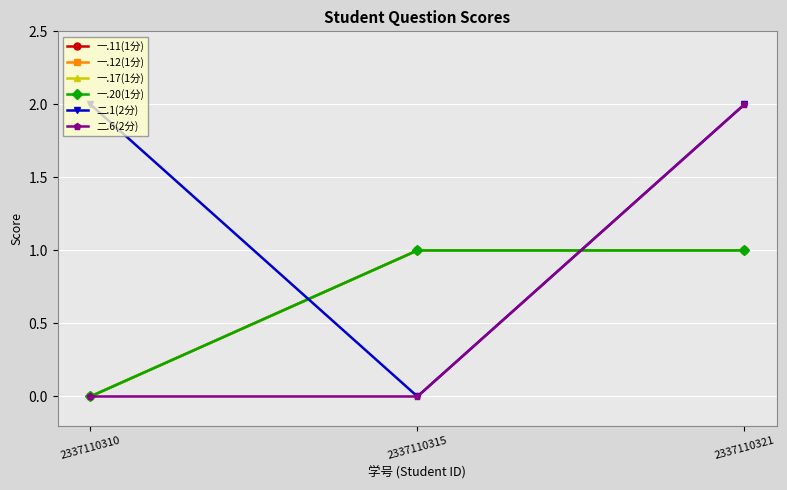

Is this an area chart (filled region under the line)?

No